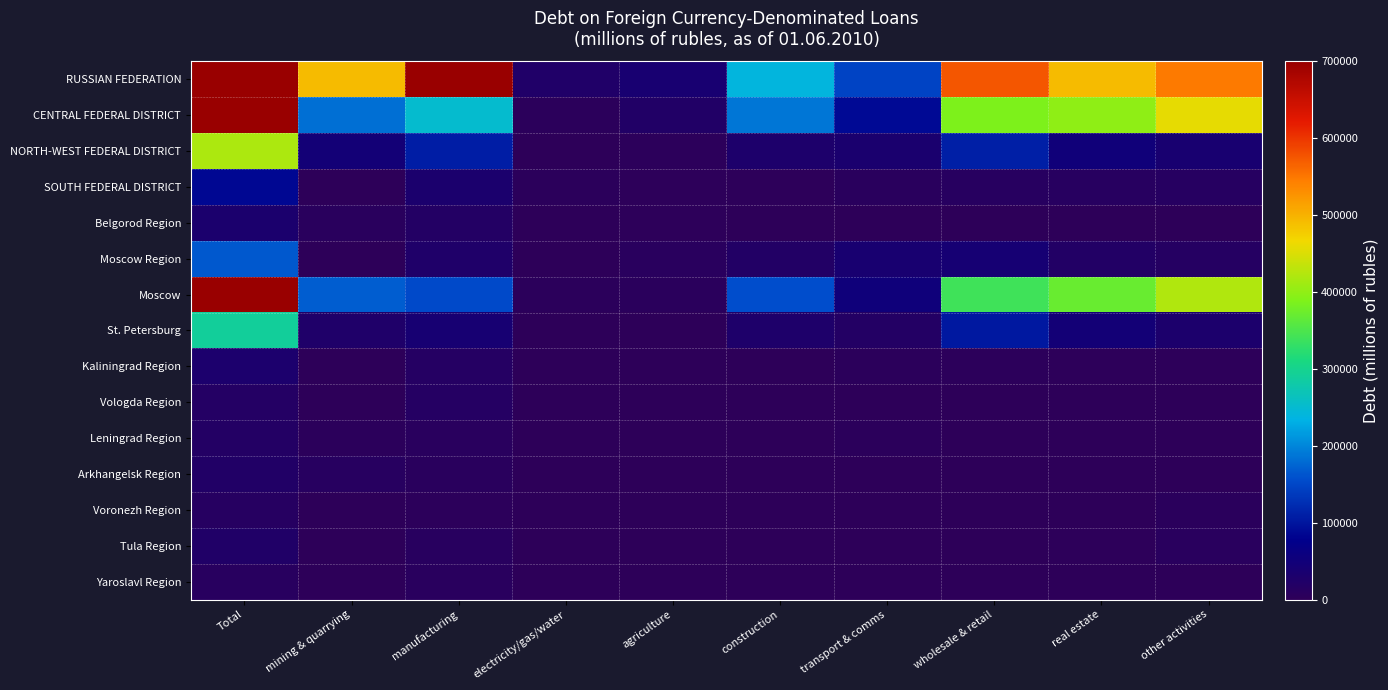

Rank the series by their maximum value, from highest to lowest.

RUSSIAN FEDERATION, CENTRAL FEDERAL DISTRICT, Moscow, NORTH-WEST FEDERAL DISTRICT, St. Petersburg, Moscow Region, SOUTH FEDERAL DISTRICT, Belgorod Region, Kaliningrad Region, Tula Region, Arkhangelsk Region, Leningrad Region, Vologda Region, Voronezh Region, Yaroslavl Region